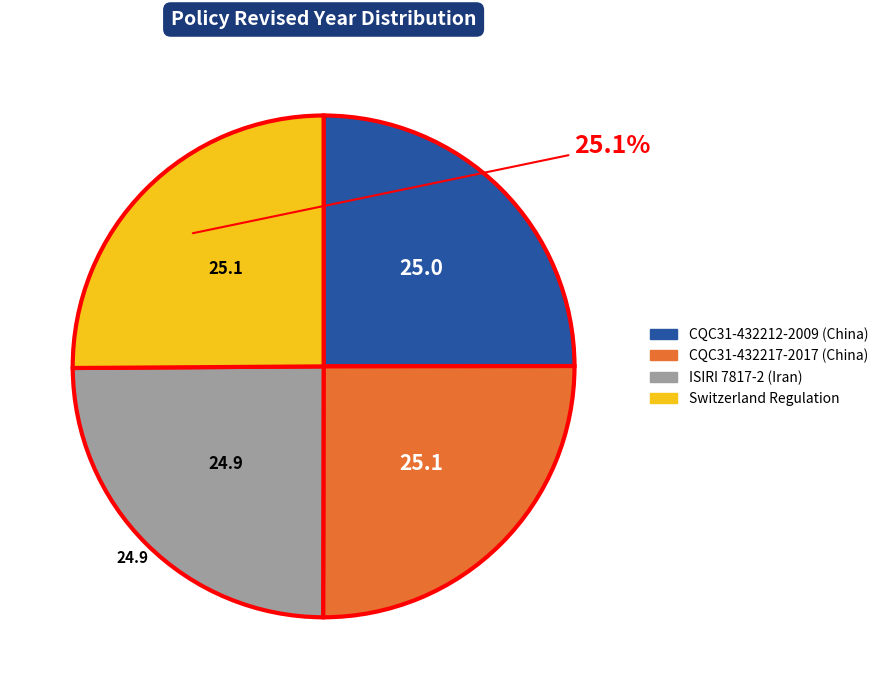

Count the number of slices in the pie.

4